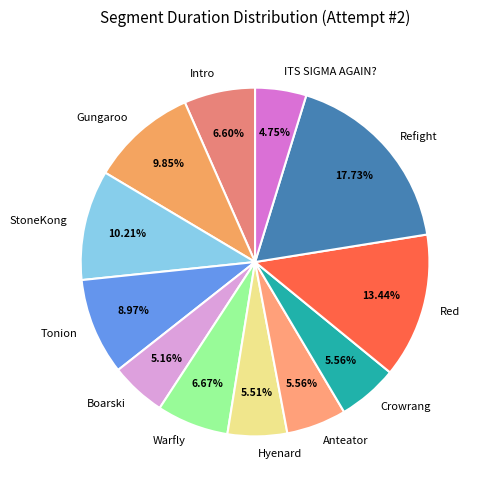

Which slice is the largest?

Refight